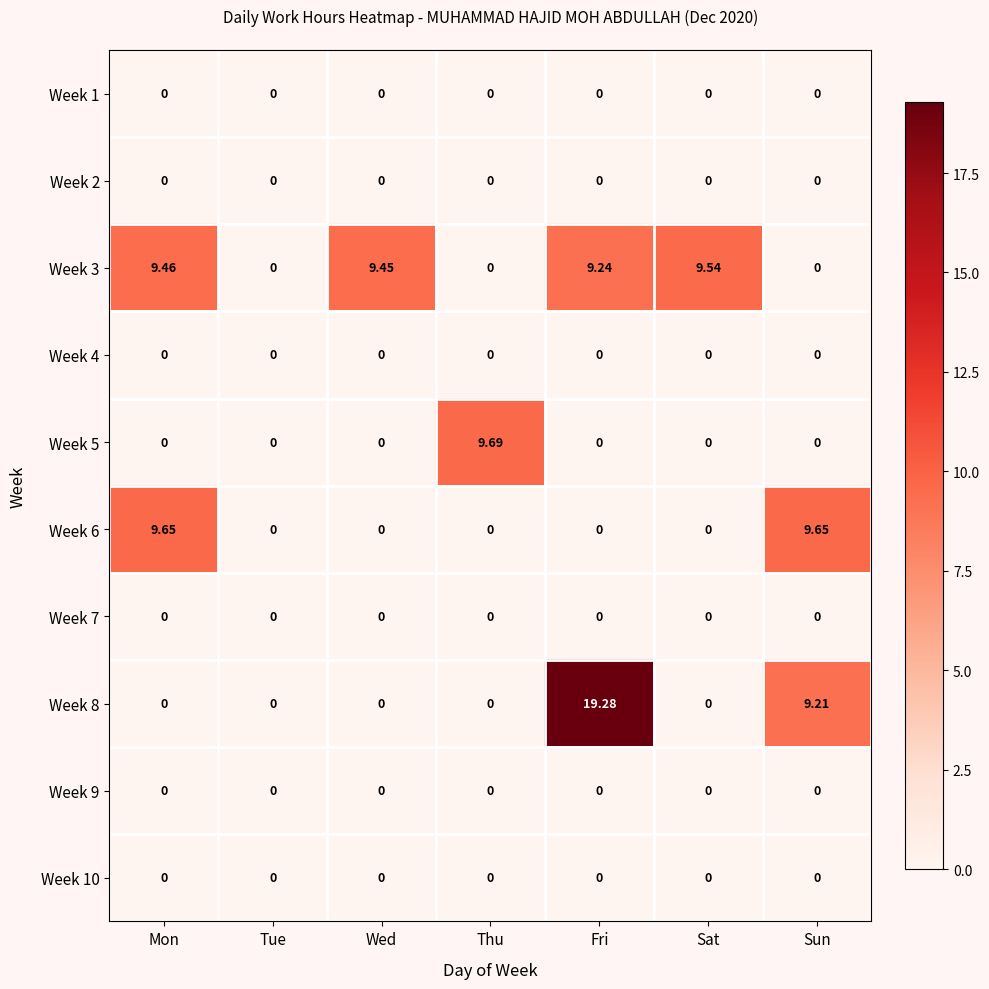

What is the total value across all series at Sat?

9.5